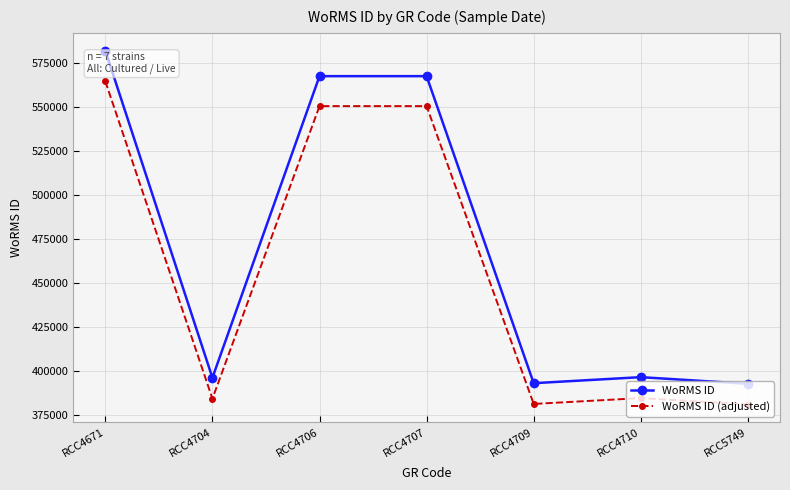

At RCC5749, list the series in order from largest to smallest.

WoRMS ID, WoRMS ID (adjusted)